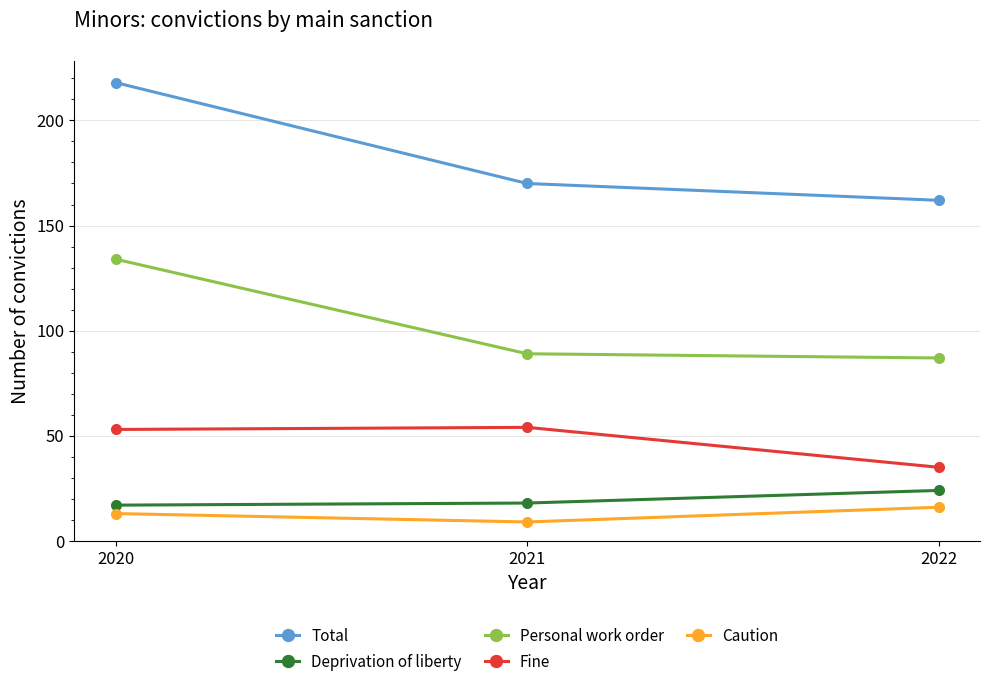

Does the chart have visible grid lines?

Yes